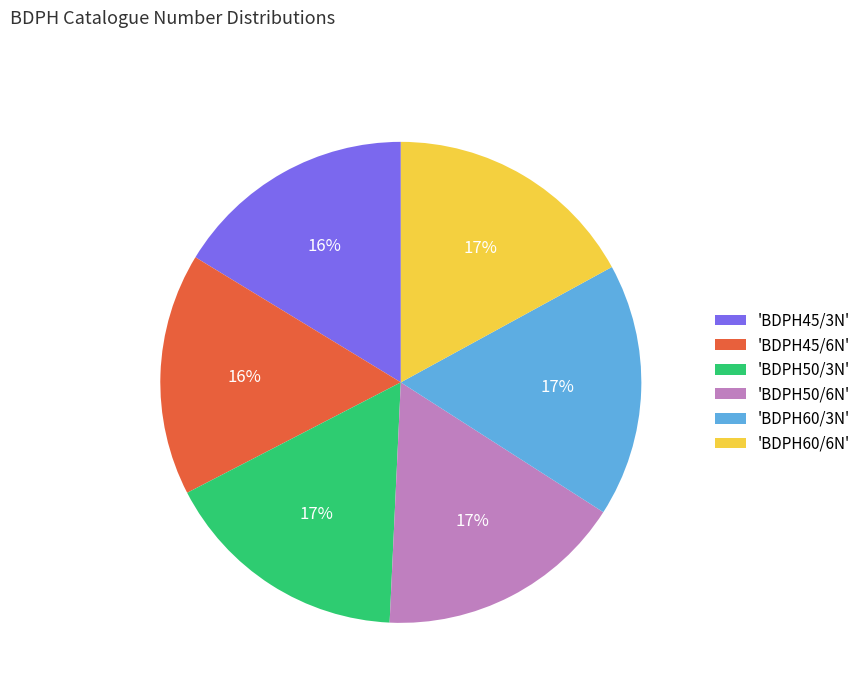

Approximately how many times larger is the value at 'BDPH60/3N' compared to 'BDPH60/6N'?

1.0